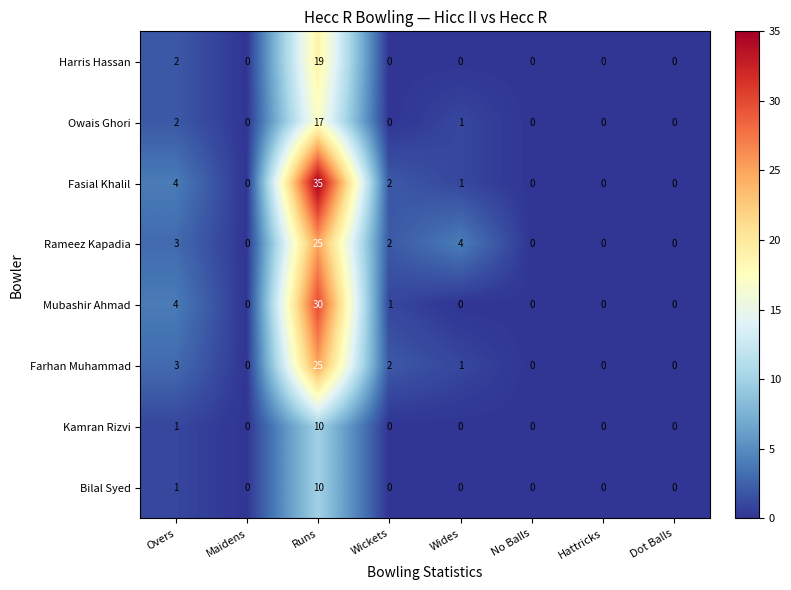

What is the difference between the maximum and minimum values in the Fasial Khalil series?

35